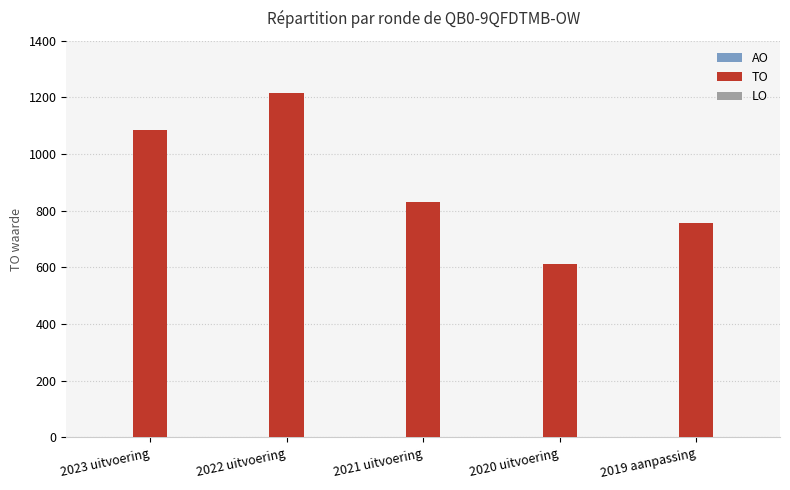

Read the value at 2021 uitvoering.

832